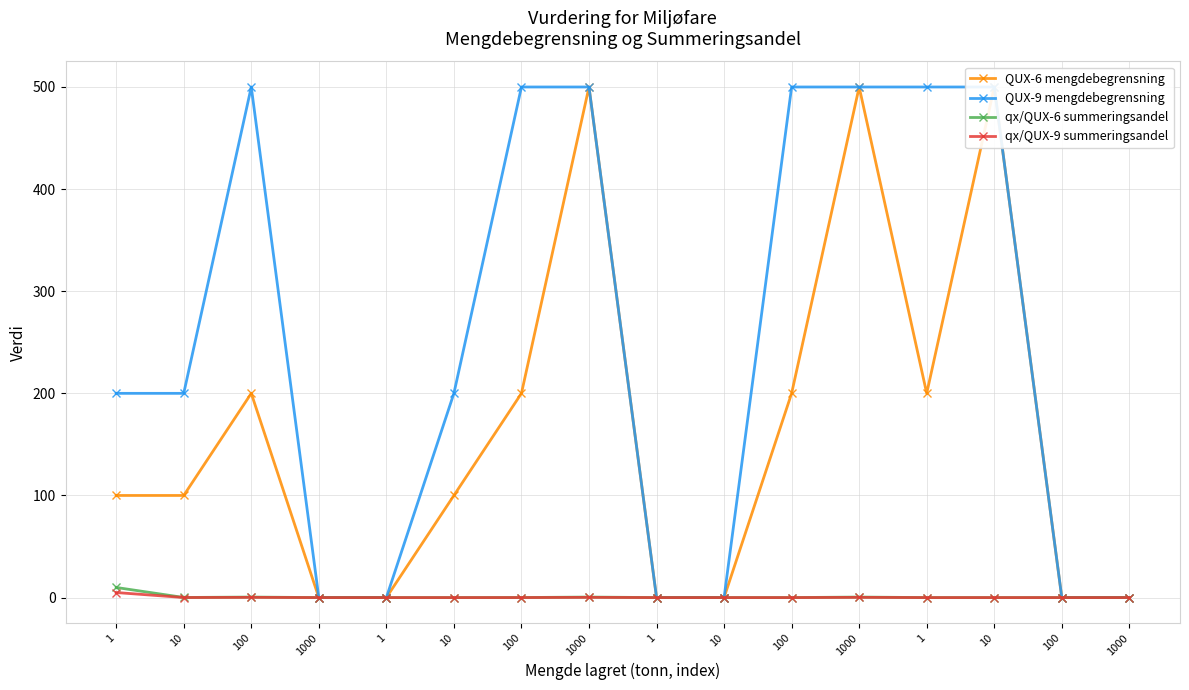

True or false: QUX-9 mengdebegrensning and QUX-6 mengdebegrensning intersect in this chart.

False